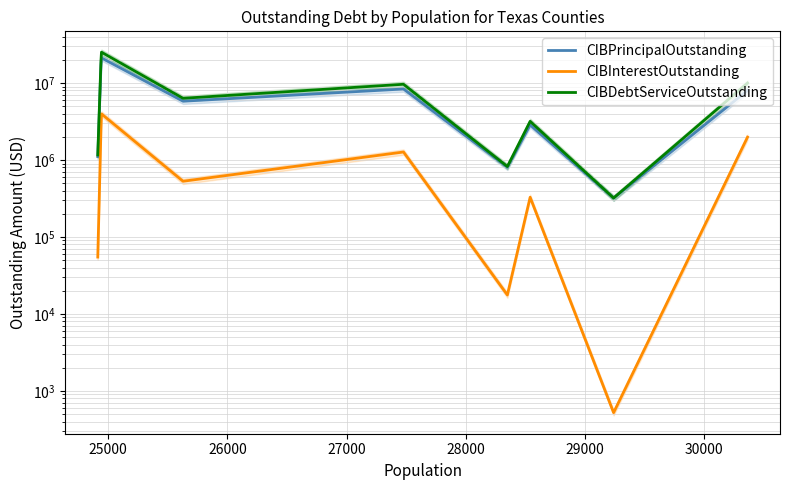

List the series in order of their peak value, highest first.

CIBDebtServiceOutstanding, CIBPrincipalOutstanding, CIBInterestOutstanding